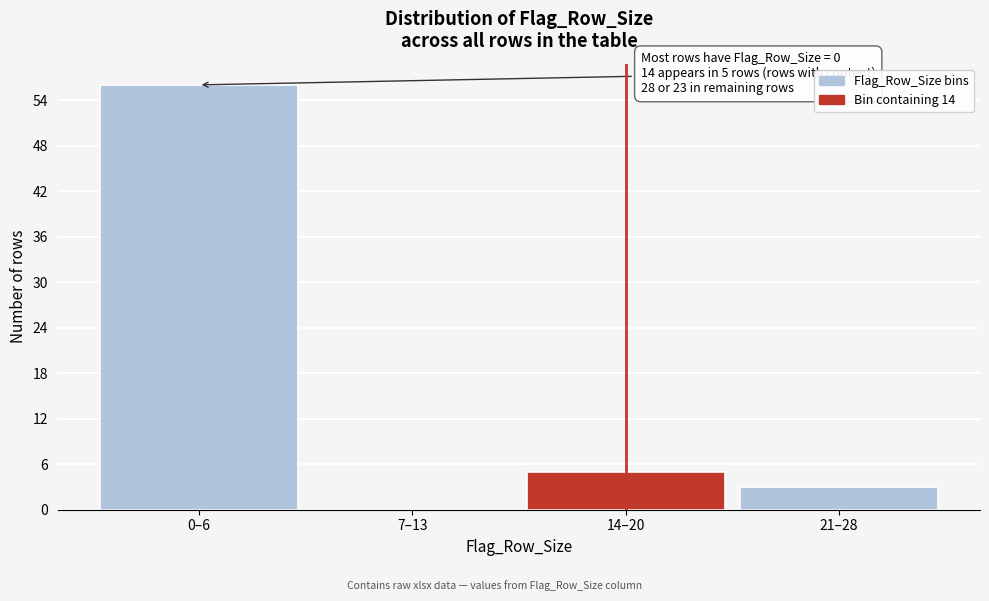

Reading right to left, what are all the values shown in this chart?

21–28=3	14–20=5	7–13=0	0–6=56